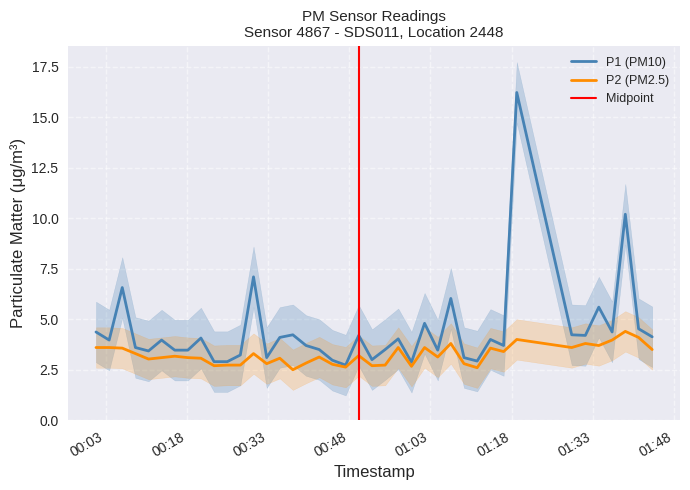

What position from the right is 00:25?

30